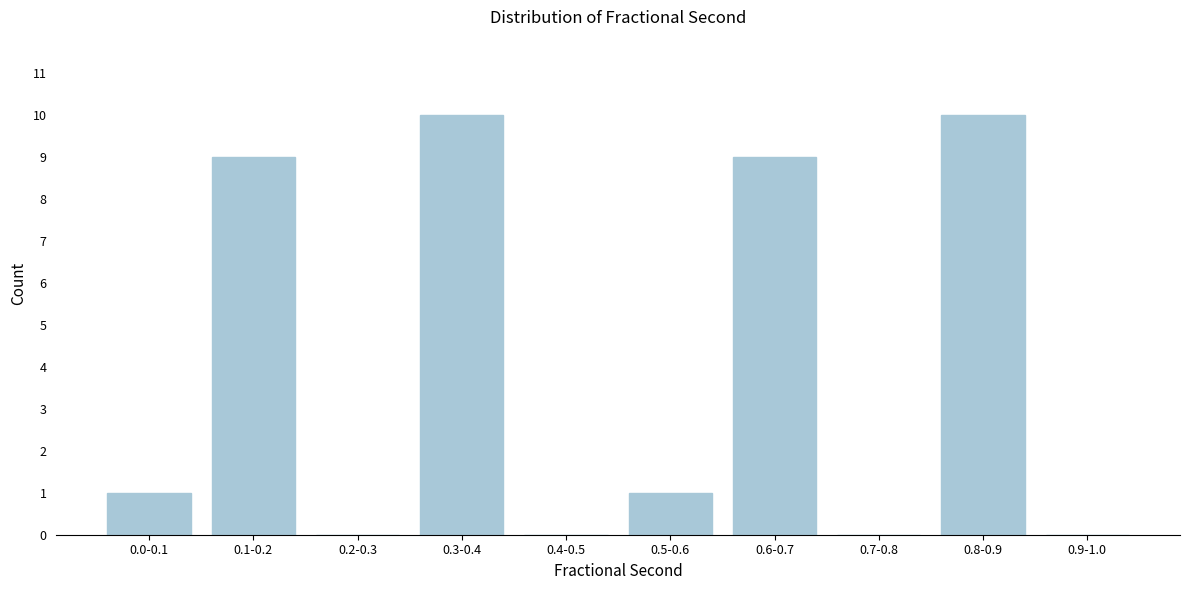

Reading right to left, list all the values displayed in this chart.

0.9-1.0=0	0.8-0.9=10	0.7-0.8=0	0.6-0.7=9	0.5-0.6=1	0.4-0.5=0	0.3-0.4=10	0.2-0.3=0	0.1-0.2=9	0.0-0.1=1